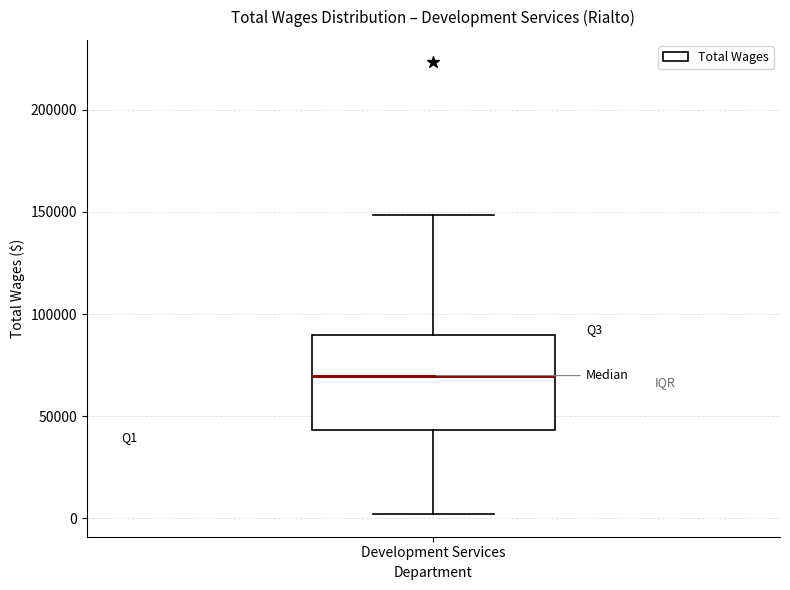

Transcribe this box plot: give where the median line is, the range the box spans, and where the two whiskers end, as read against the y-axis. The values are not printed on the chart, so give them approximately, as read against the axis.

median 70000, box 45000 to 90000, whiskers 0 to 150000